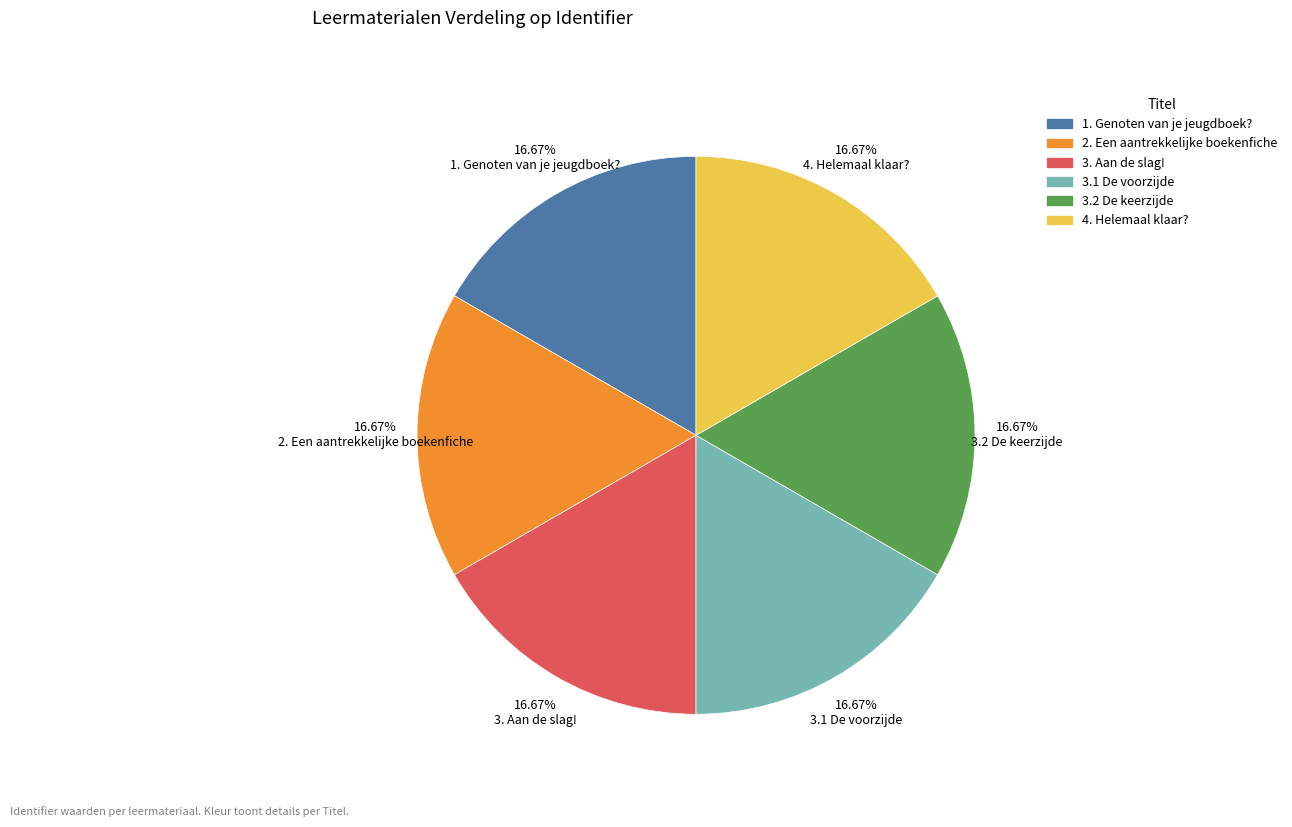

The 4. Helemaal klaar? slice represents 10% of the pie. True or false?

False